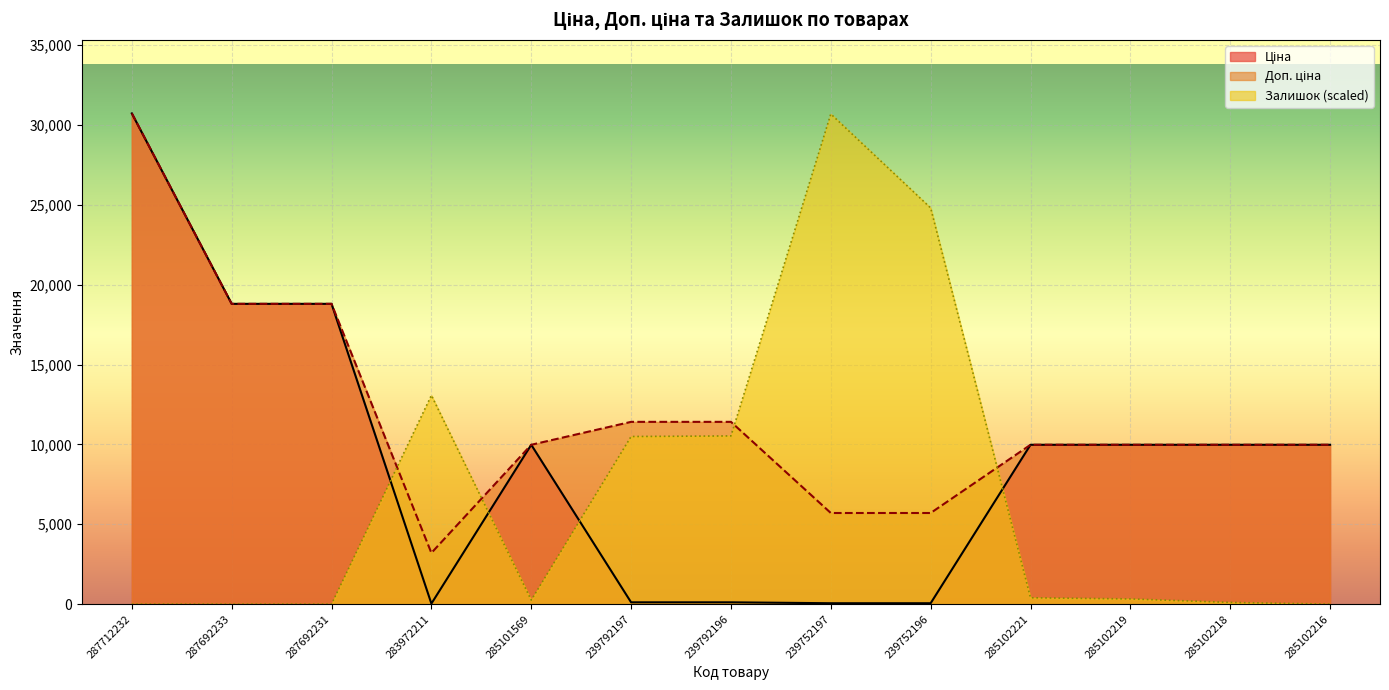

The value of Доп. ціна at 287712232 is 42131.8. True or false?

False